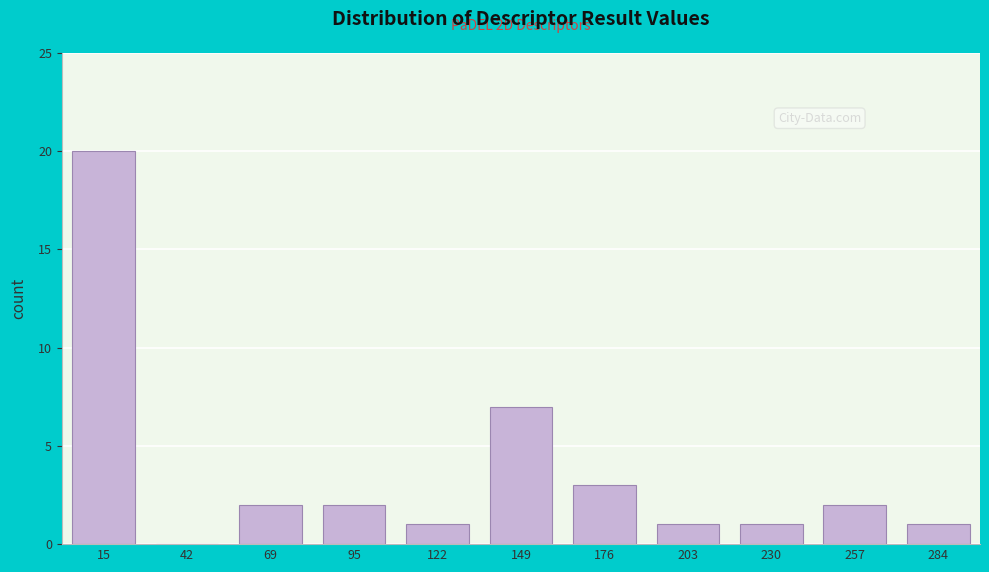

Reading right to left, list all the values displayed in this chart.

284=1	257=2	230=1	203=1	176=3	149=7	122=1	95=2	69=2	42=0	15=20